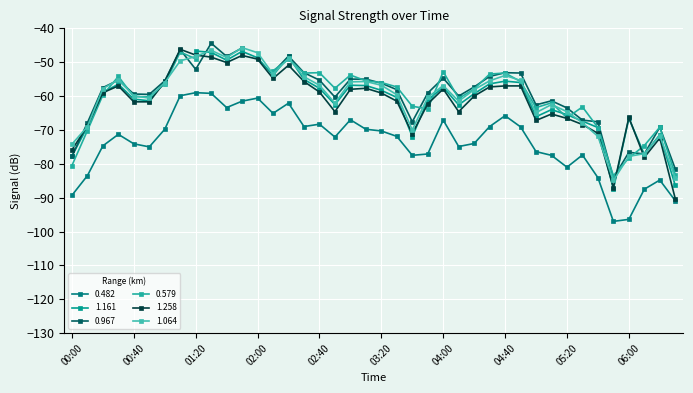

What is the label of the 10th point from the right?

05:00